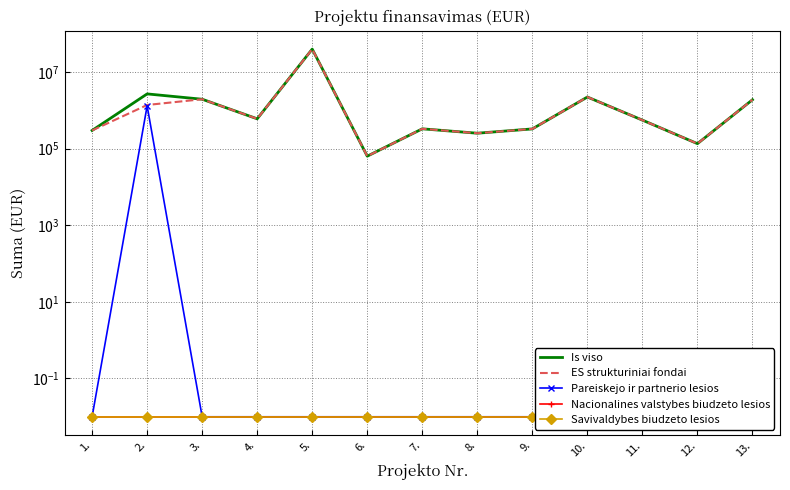

What is the label of the 7th point from the left?

7.